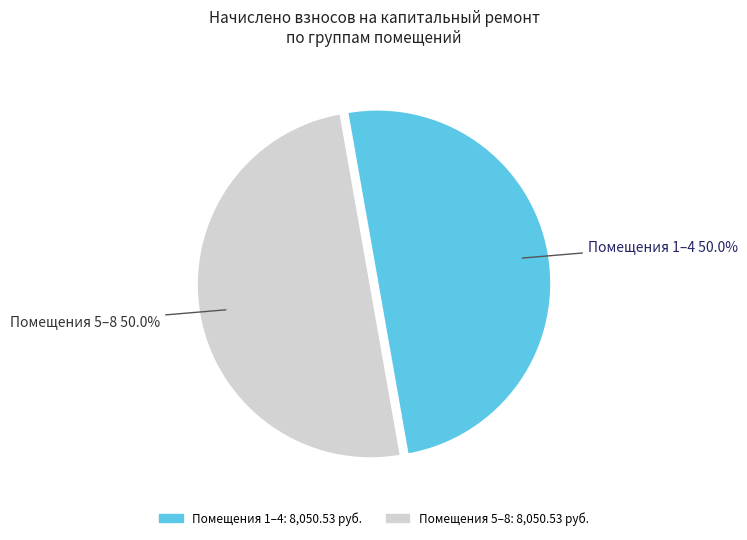

Count the number of slices in the pie.

2